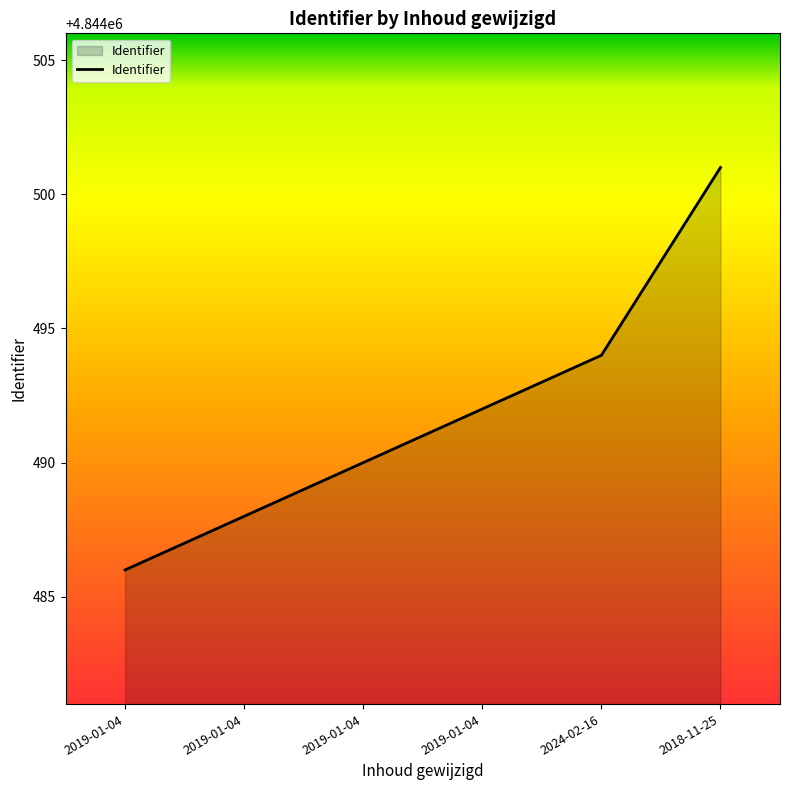

How many lines are shown in the chart?

1